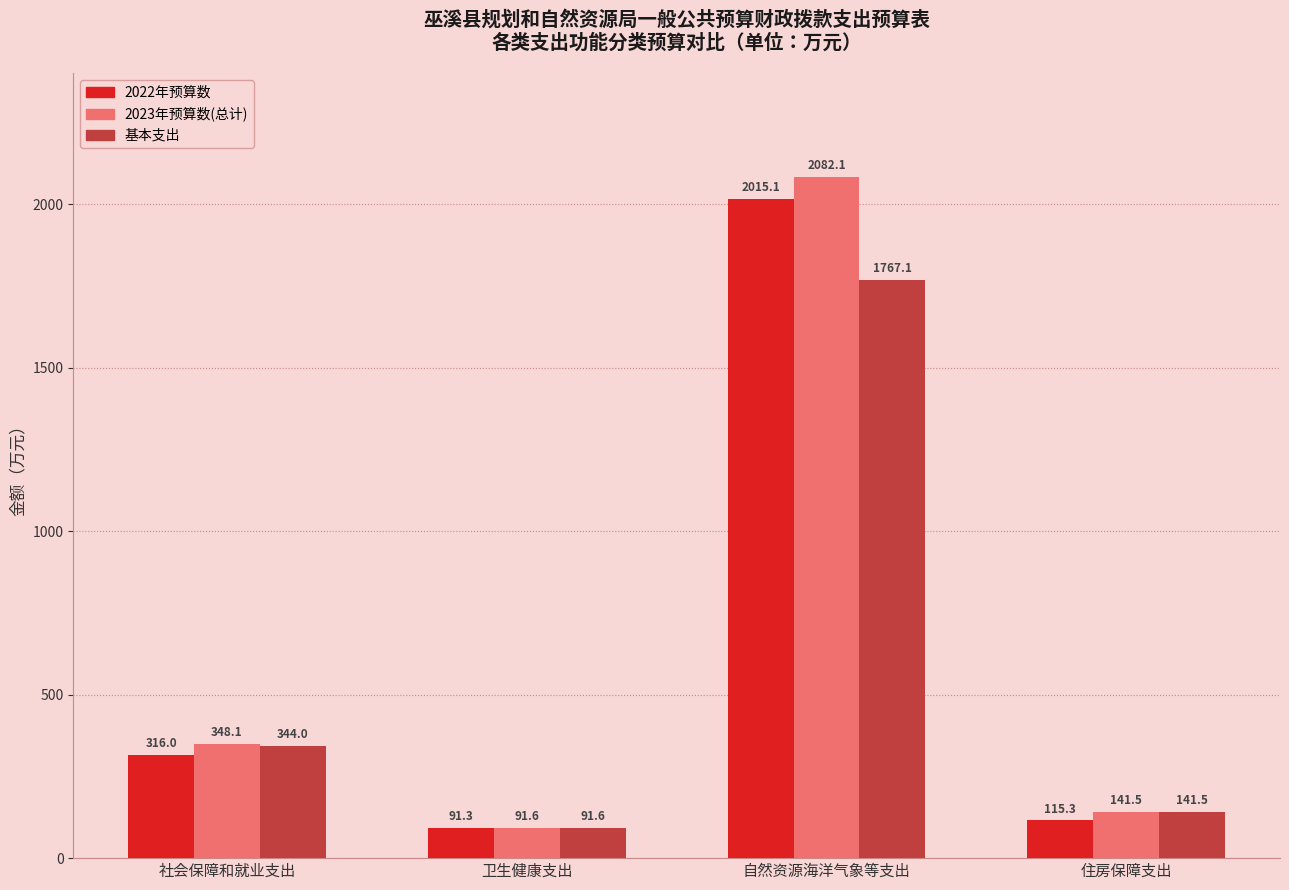

How many groups of bars are there?

4